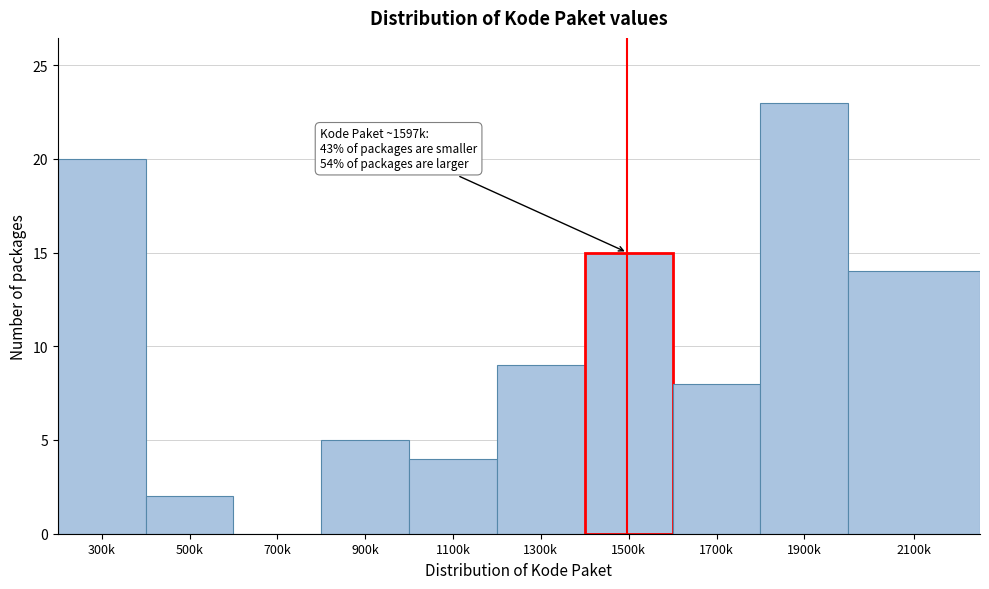

Reading left to right, what are all the values shown in this chart?

300k=20	500k=2	700k=0	900k=5	1100k=4	1300k=9	1500k=15	1700k=8	1900k=23	2100k=14